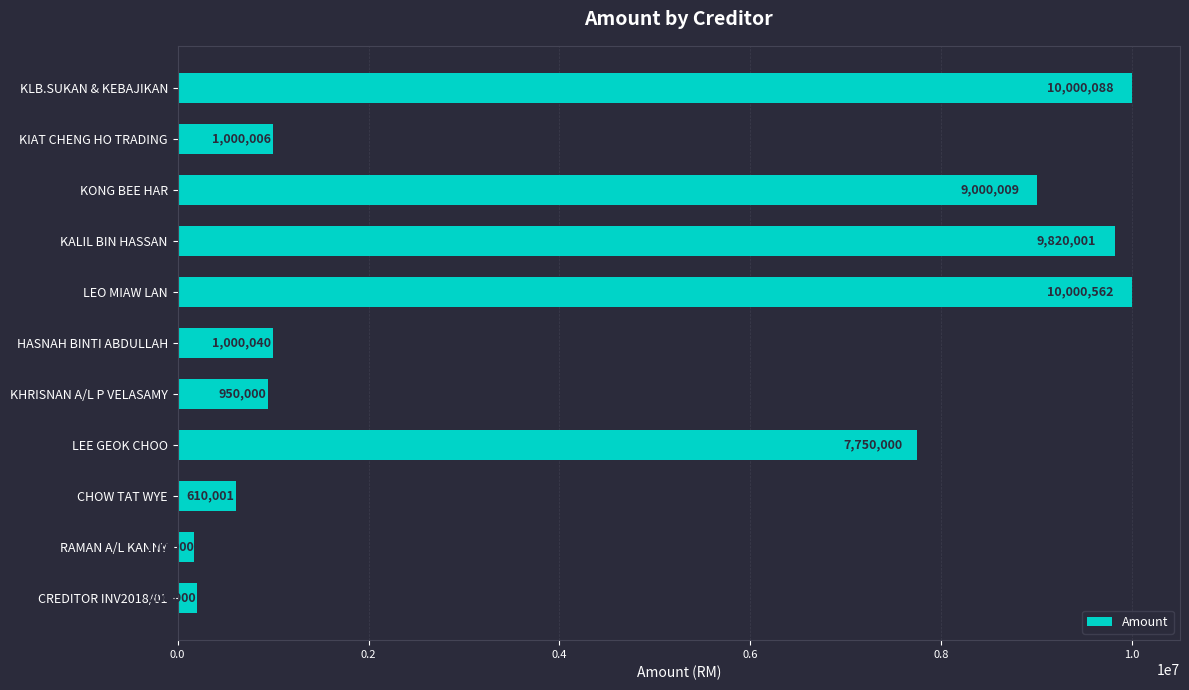

Which has a higher value, LEO MIAW LAN or RAMAN A/L KANNY?

LEO MIAW LAN